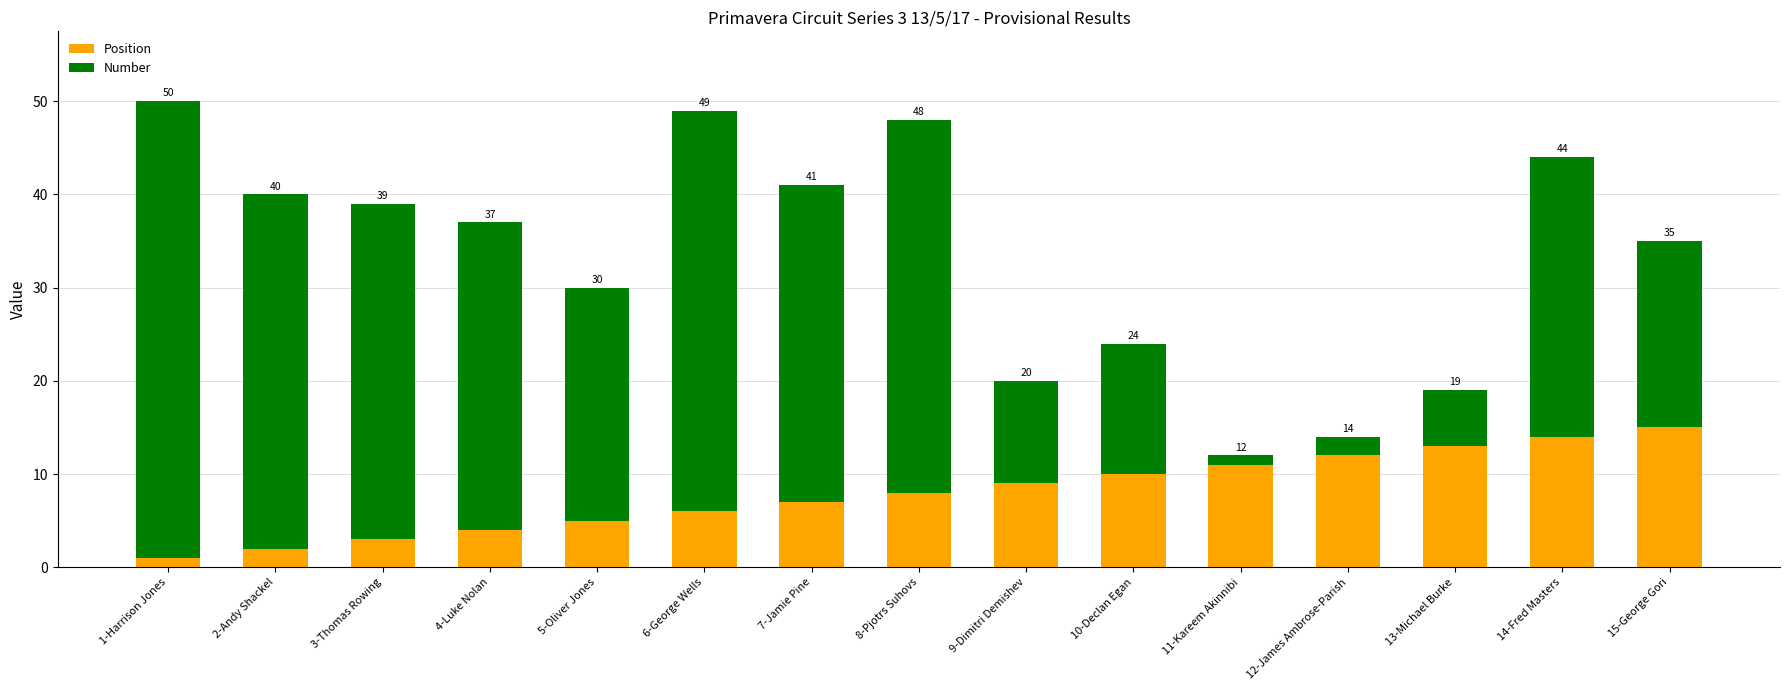

Rank the categories by Number value from lowest to highest.

11-Kareem Akinnibi, 12-James Ambrose-Parish, 13-Michael Burke, 9-Dimitri Demishev, 10-Declan Egan, 15-George Gori, 5-Oliver Jones, 14-Fred Masters, 4-Luke Nolan, 7-Jamie Pine, 3-Thomas Rowing, 2-Andy Shackel, 8-Pjotrs Suhovs, 6-George Wells, 1-Harrison Jones